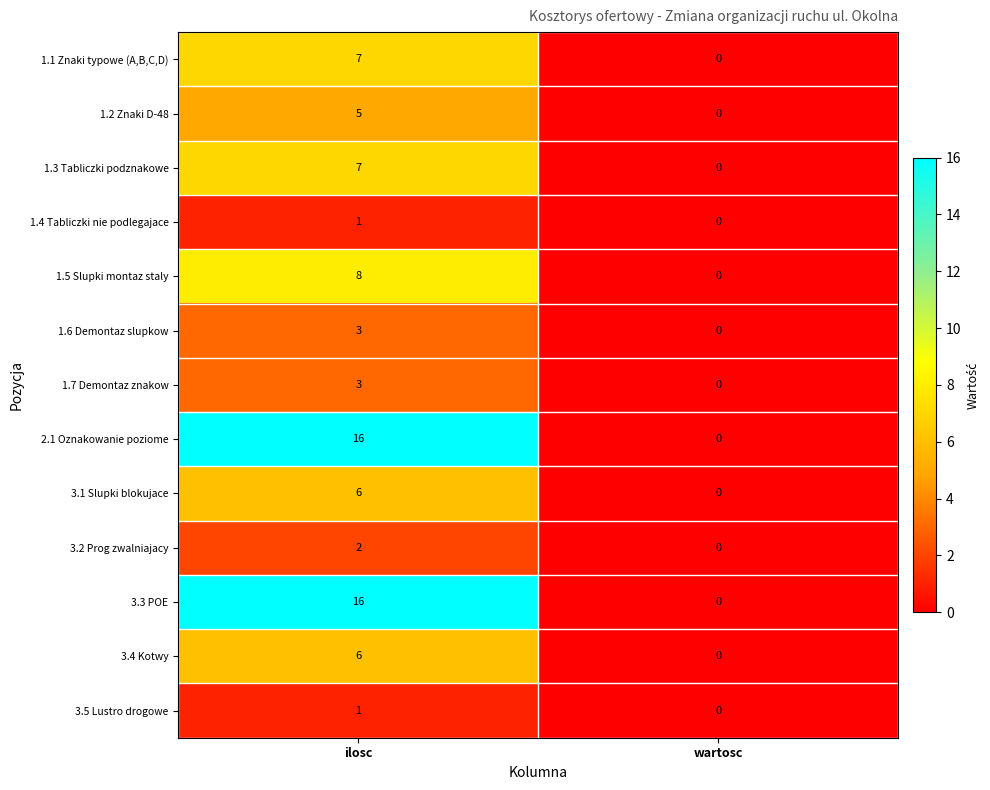

Reading right to left, what are all the values shown in this chart?

1.1 Znaki typowe (A,B,C,D): wartosc=0	ilosc=7
1.2 Znaki D-48: wartosc=0	ilosc=5
1.3 Tabliczki podznakowe: wartosc=0	ilosc=7
1.4 Tabliczki nie podlegajace: wartosc=0	ilosc=1
1.5 Slupki montaz staly: wartosc=0	ilosc=8
1.6 Demontaz slupkow: wartosc=0	ilosc=3
1.7 Demontaz znakow: wartosc=0	ilosc=3
2.1 Oznakowanie poziome: wartosc=0	ilosc=16
3.1 Slupki blokujace: wartosc=0	ilosc=6
3.2 Prog zwalniajacy: wartosc=0	ilosc=2
3.3 POE: wartosc=0	ilosc=16
3.4 Kotwy: wartosc=0	ilosc=6
3.5 Lustro drogowe: wartosc=0	ilosc=1